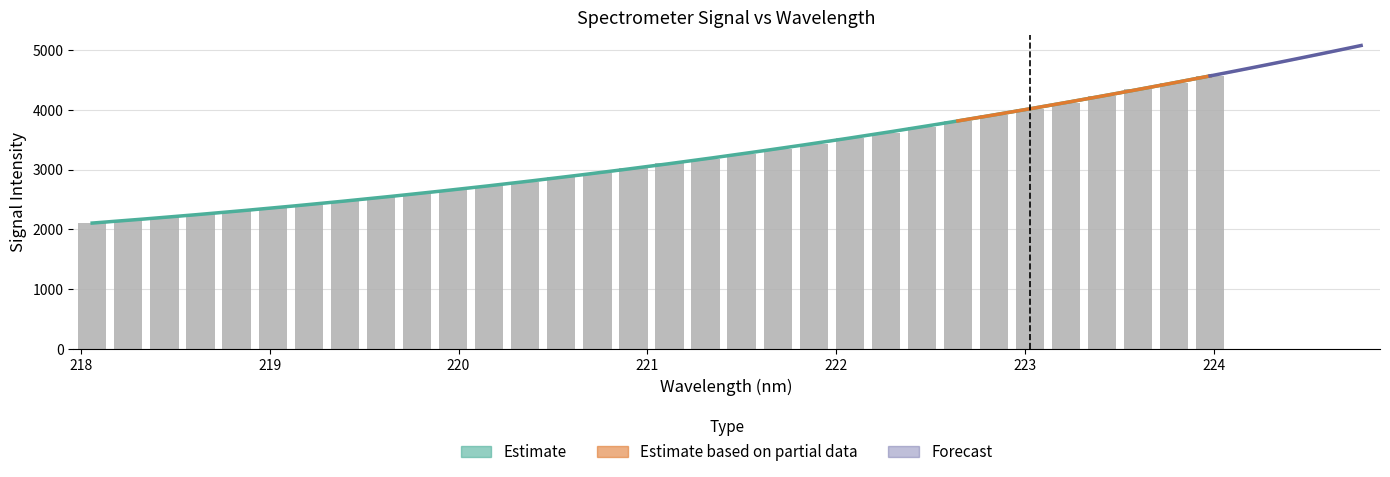

Which has a higher value, 221.8812 or 223.7895?

223.7895